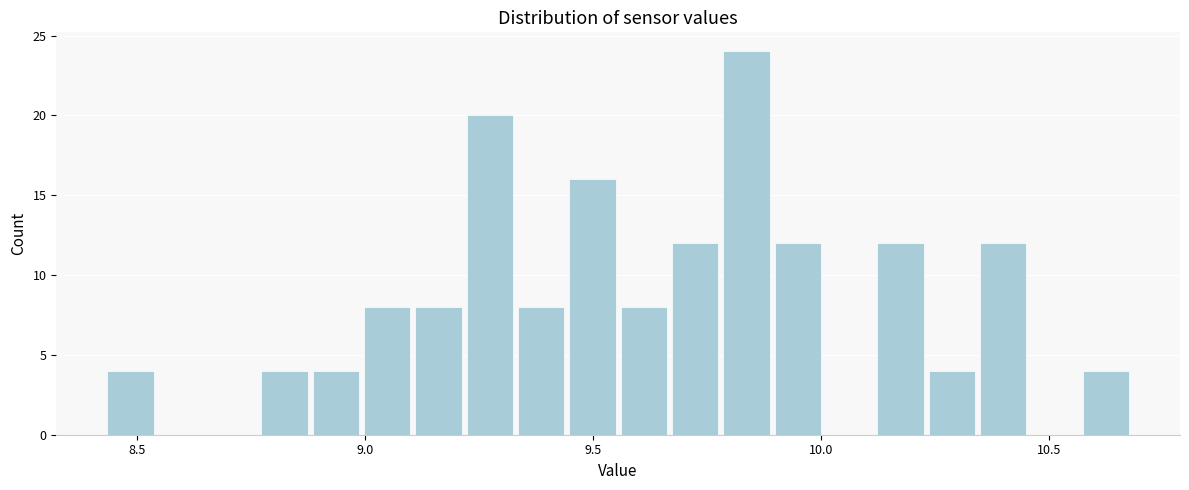

Read against the x-axis, roughly where is the centre of the tallest bar?

9.85